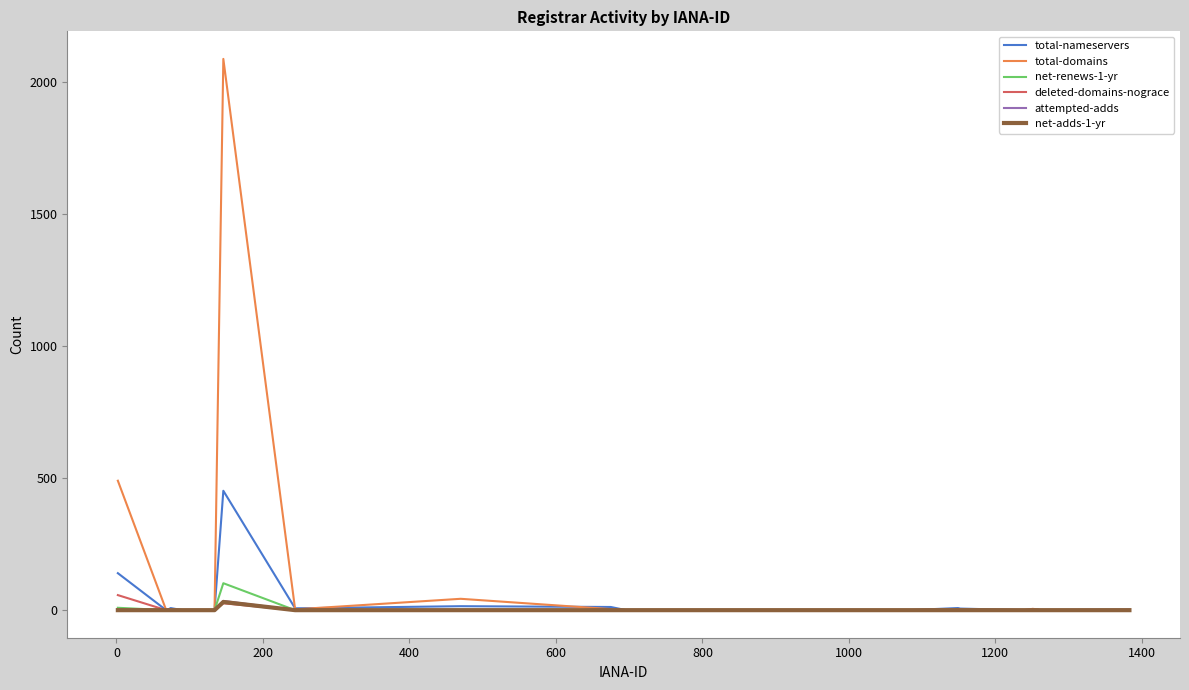

Which series has the largest range (max minus min)?

total-domains